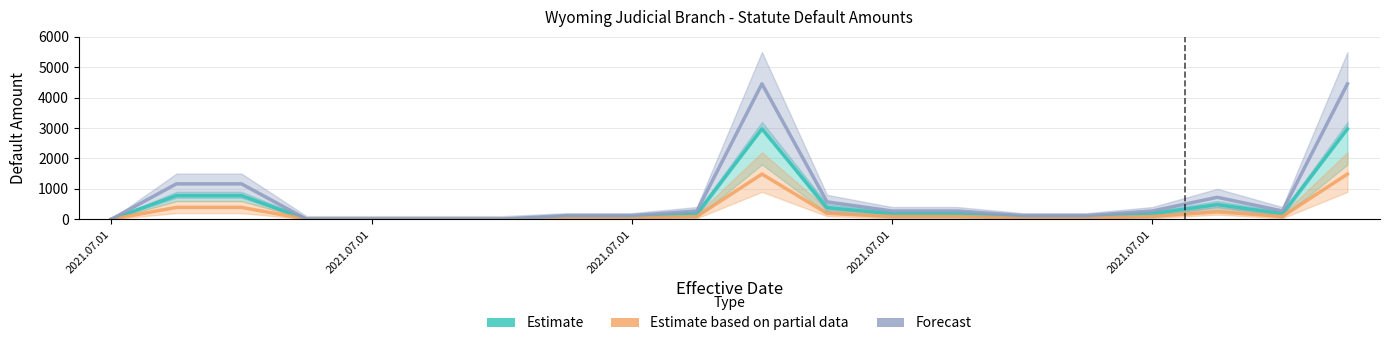

List the series in order of their overall mean, lowest first.

Estimate based on partial data, Estimate, Forecast